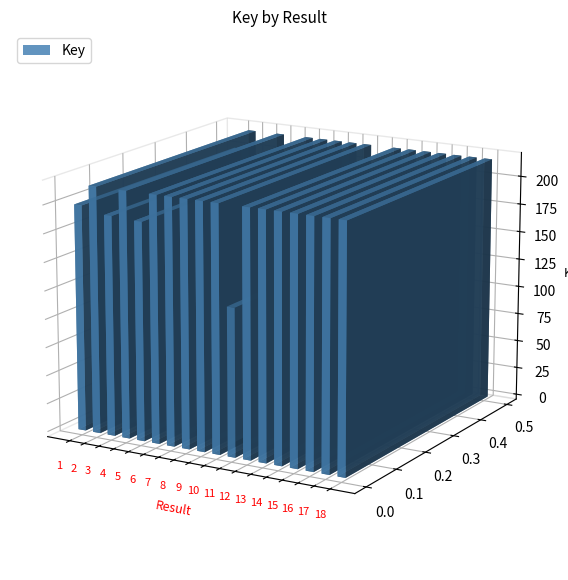

Reading left to right, transcribe all the data shown in this chart.

198956530	216891874	193382124	216878220	192033729	216837378	216798707	216843509	216799436	216813905	130063802	216778214	216855037	216820539	216837819	216773949	216844813	216817160